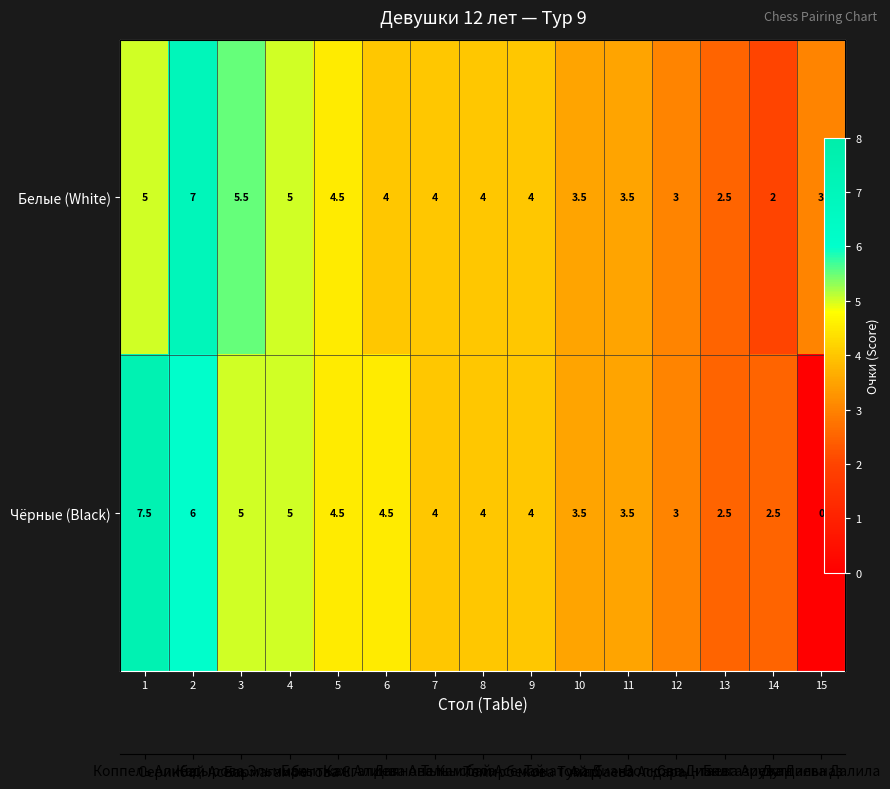

Which series has the widest spread of values?

Чёрные (Black)